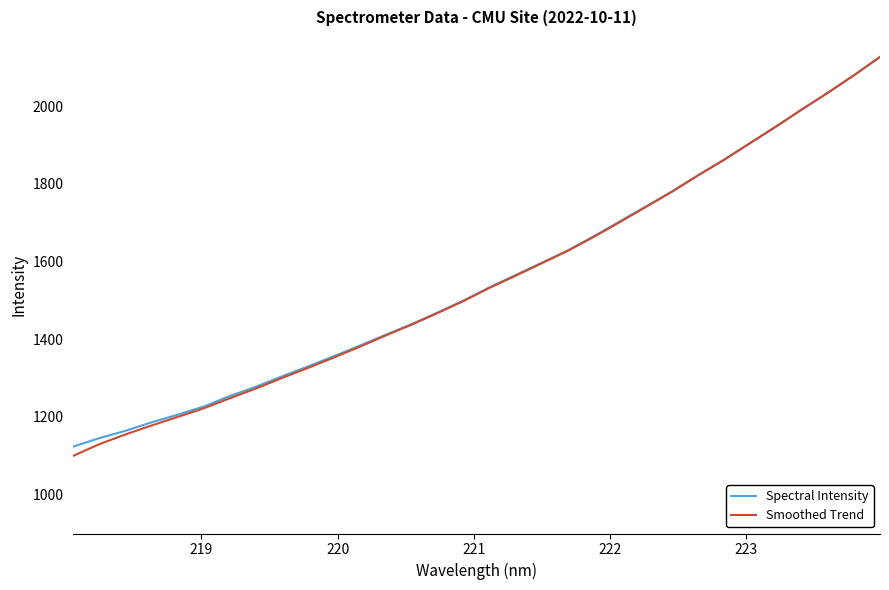

What is the highest value of the Spectral Intensity series?

2127.1